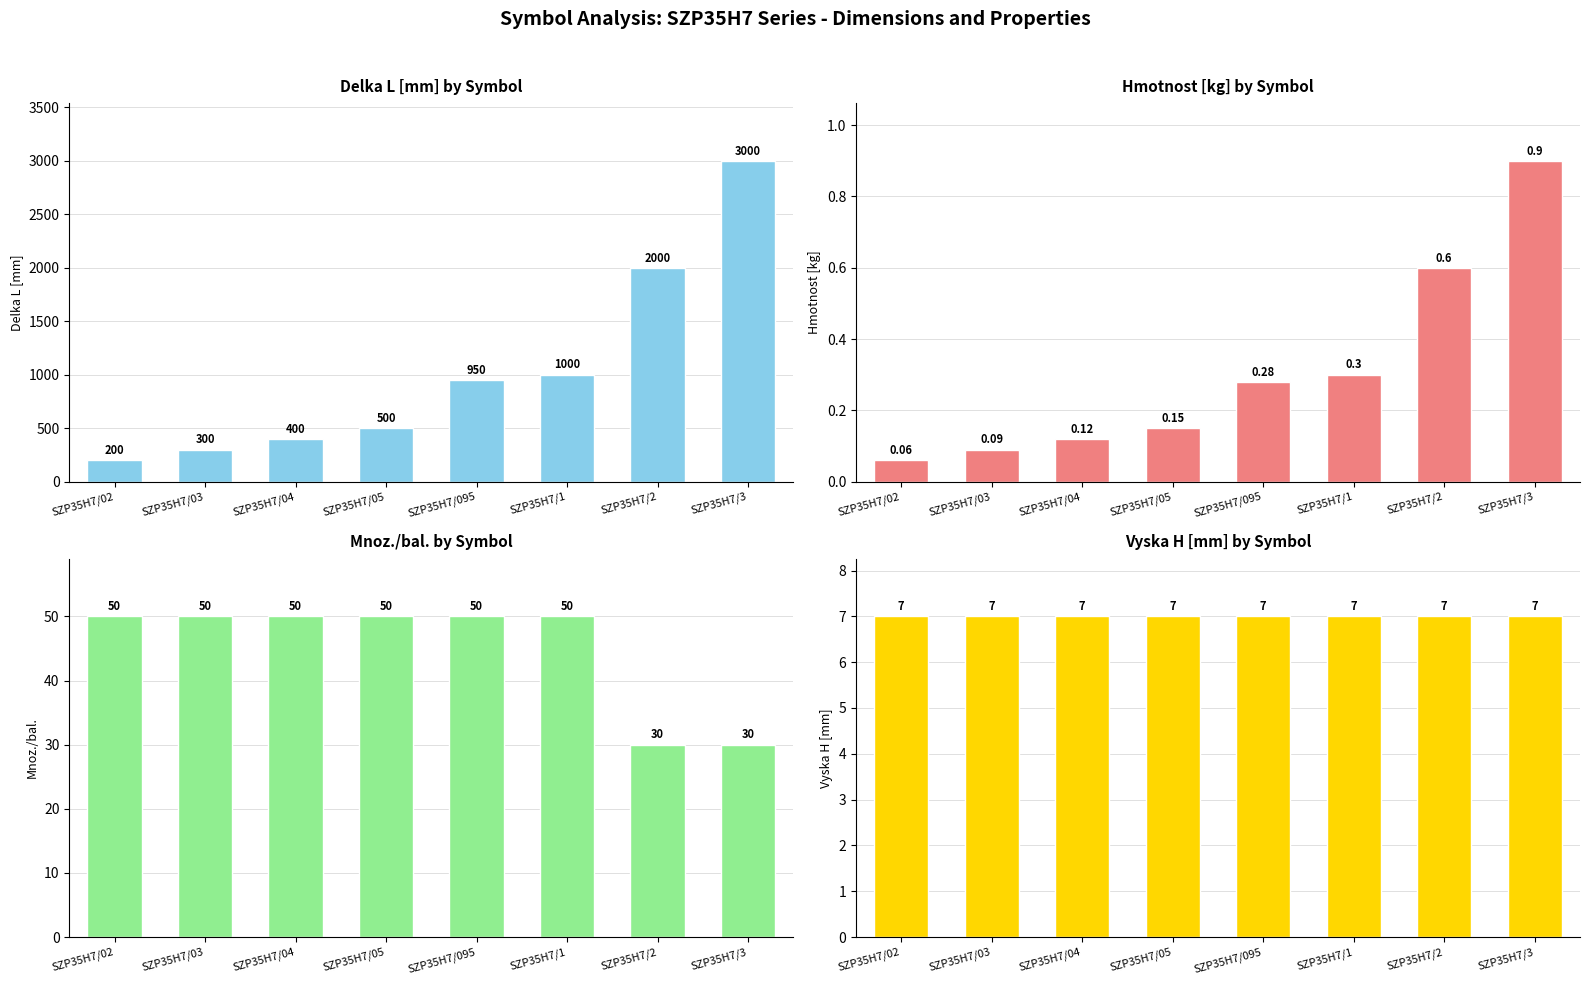

Reading left to right, extract all data points from this chart.

Delka L [mm]: SZP35H7/02=200.0	SZP35H7/03=300.0	SZP35H7/04=400.0	SZP35H7/05=500.0	SZP35H7/095=950.0	SZP35H7/1=1000.0	SZP35H7/2=2000.0	SZP35H7/3=3000.0
Hmotnost [kg]: SZP35H7/02=0.1	SZP35H7/03=0.1	SZP35H7/04=0.1	SZP35H7/05=0.1	SZP35H7/095=0.3	SZP35H7/1=0.3	SZP35H7/2=0.6	SZP35H7/3=0.9
Mnoz./bal.: SZP35H7/02=50.0	SZP35H7/03=50.0	SZP35H7/04=50.0	SZP35H7/05=50.0	SZP35H7/095=50.0	SZP35H7/1=50.0	SZP35H7/2=30.0	SZP35H7/3=30.0
Vyska H [mm]: SZP35H7/02=7.0	SZP35H7/03=7.0	SZP35H7/04=7.0	SZP35H7/05=7.0	SZP35H7/095=7.0	SZP35H7/1=7.0	SZP35H7/2=7.0	SZP35H7/3=7.0